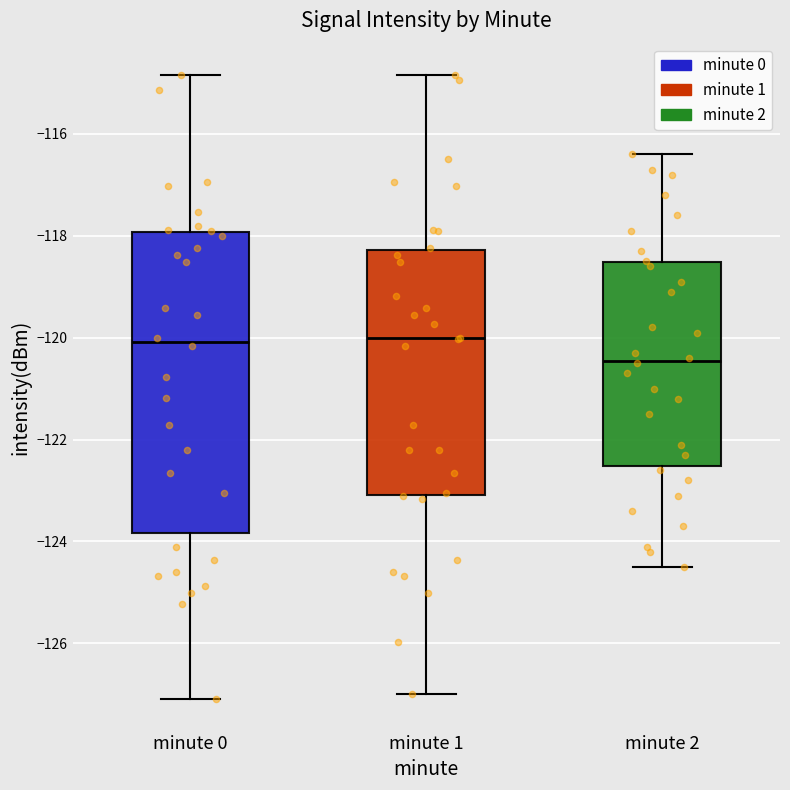

Which box has the lowest median line?

minute 2